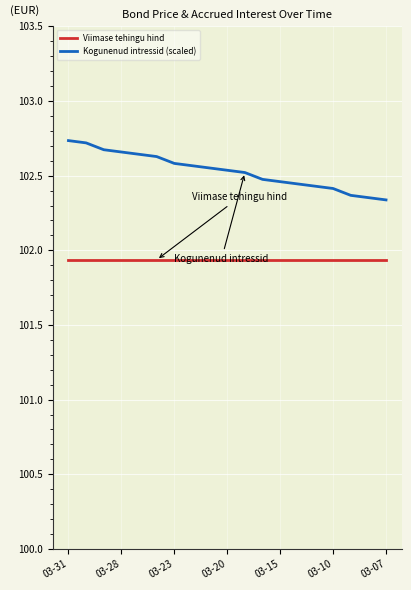

What is the difference between the maximum and minimum values in the Kogunenud intressid (scaled) series?

0.4